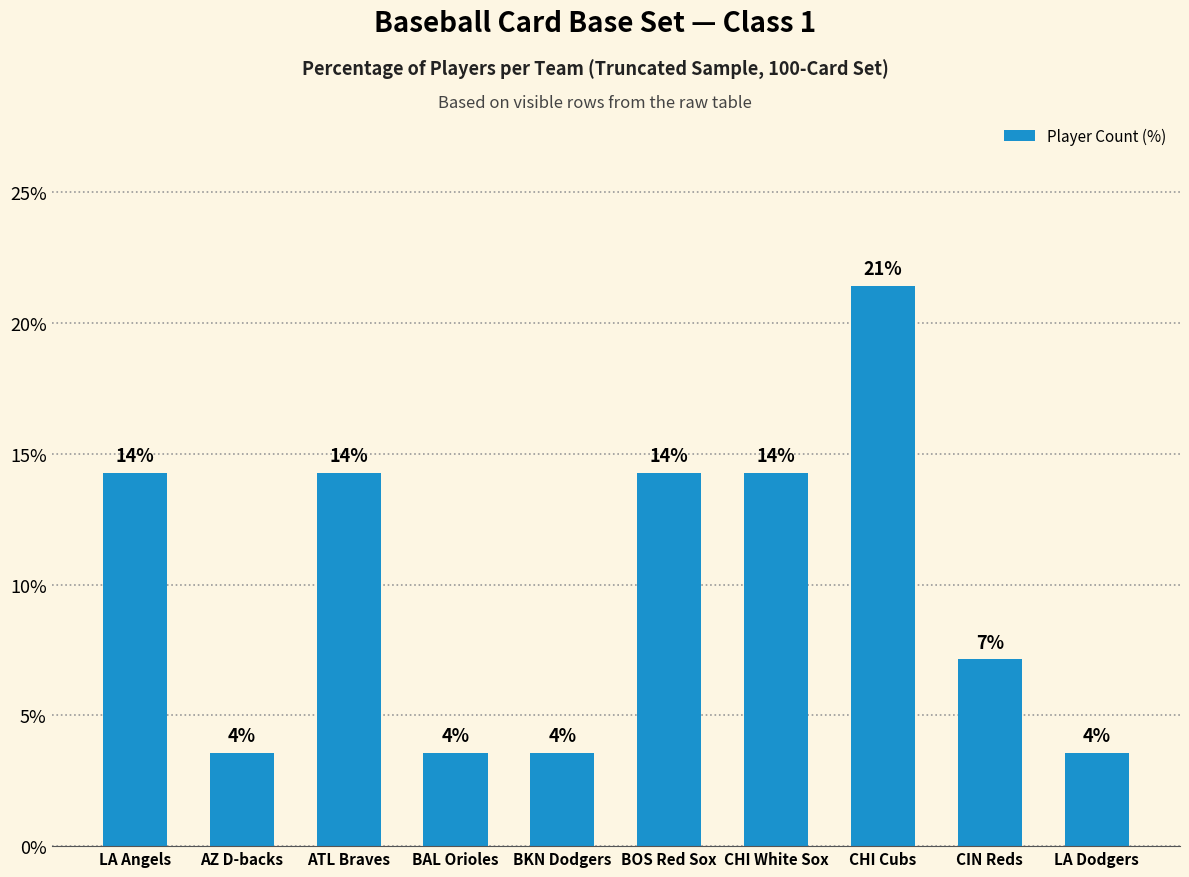

Does the chart contain any negative values?

No